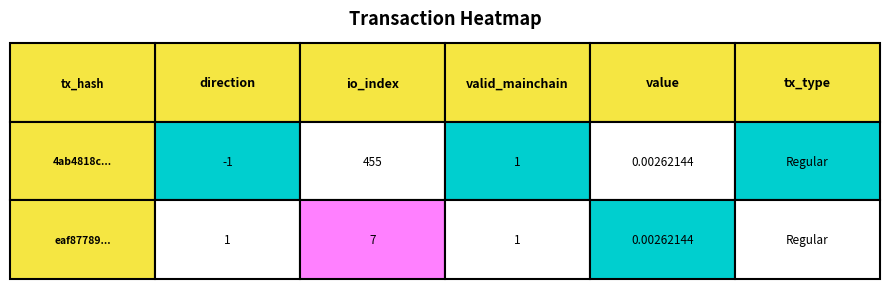

Reading left to right, transcribe all the data shown in this chart.

4ab4818c...: 0=-1.0	1=455.0	2=1.0	3=0.0	4=1.0
eaf87789...: 0=1.0	1=7.0	2=1.0	3=0.0	4=1.0